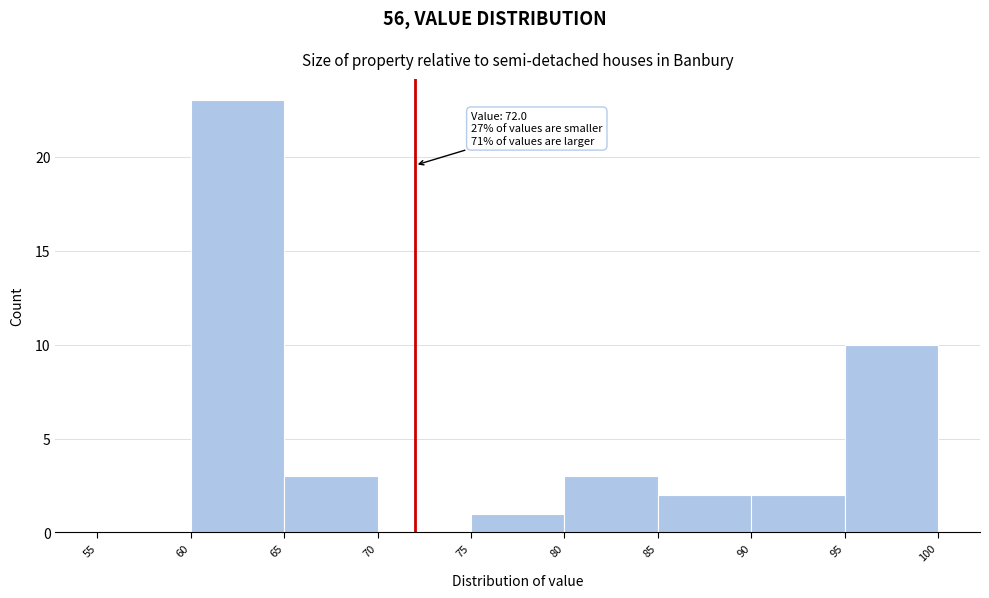

Over which range of the x-axis is the bar tallest?

60 to 65